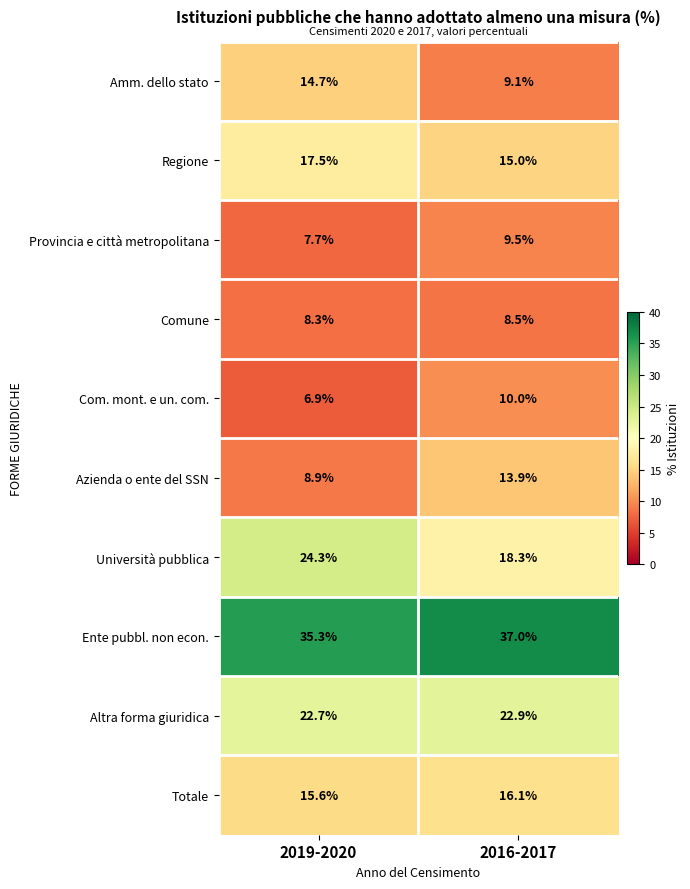

The value of Regione at 2016-2017 is 15.0. True or false?

True